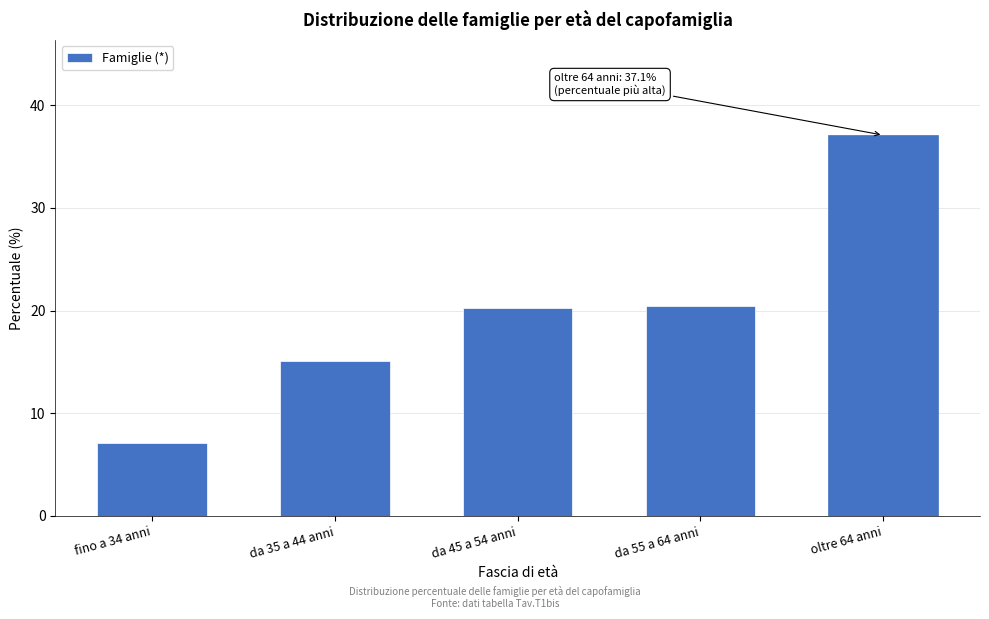

What is the change in value from fino a 34 anni to oltre 64 anni?

+30.0